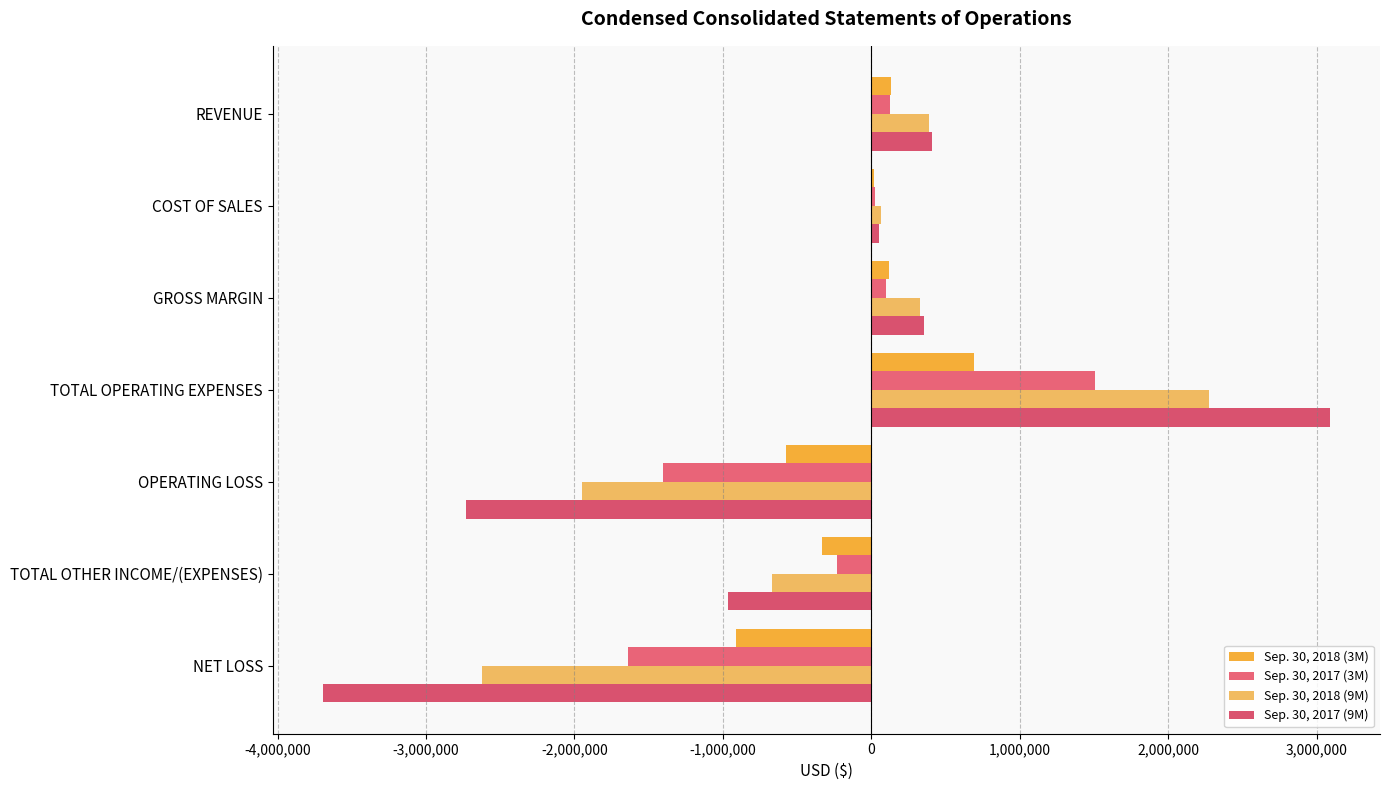

List the series in order of their overall mean, highest first.

Sep. 30, 2018 (3M), Sep. 30, 2017 (3M), Sep. 30, 2018 (9M), Sep. 30, 2017 (9M)